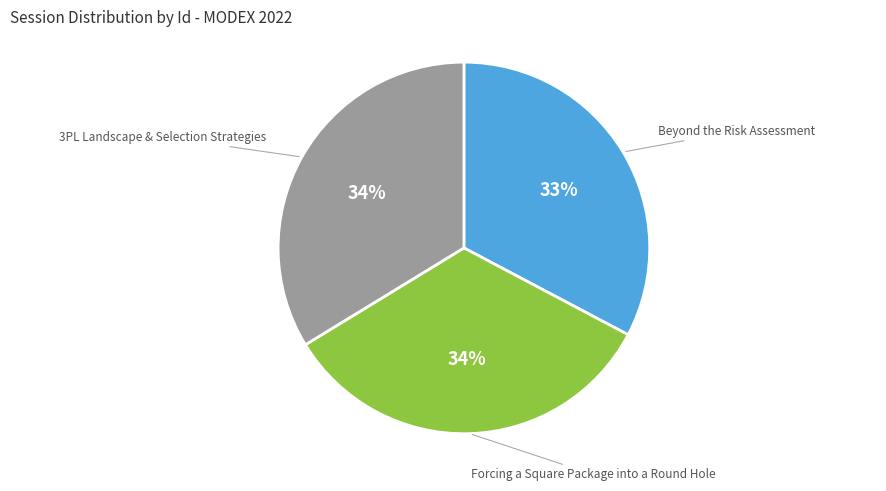

Do Forcing a Square Package into a Round Hole and 3PL Landscape & Selection Strategies together represent more than half of the pie?

Yes